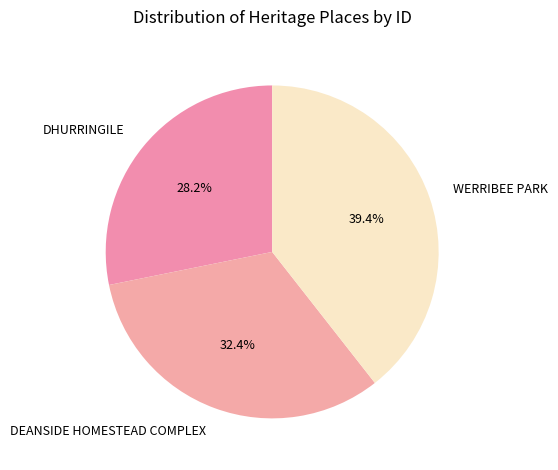

To the nearest percent, what percentage of the pie is WERRIBEE PARK?

39%